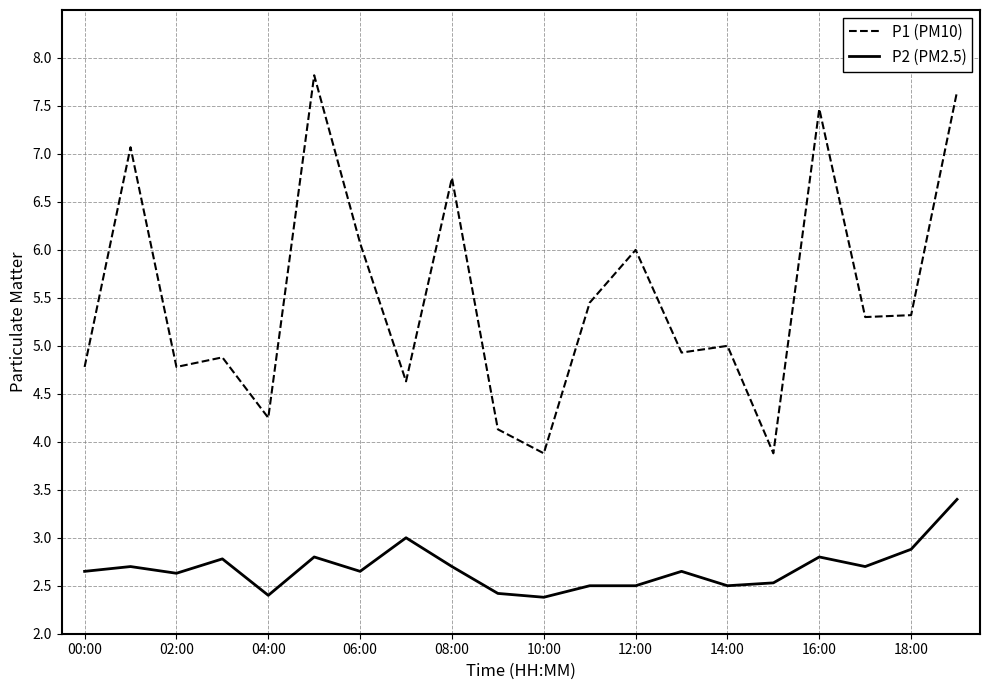

Which series has the largest range (max minus min)?

P1 (PM10)